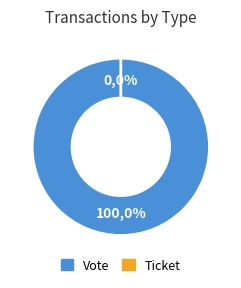

To the nearest percent, what is the difference between the Vote and Ticket slice percentages?

100%